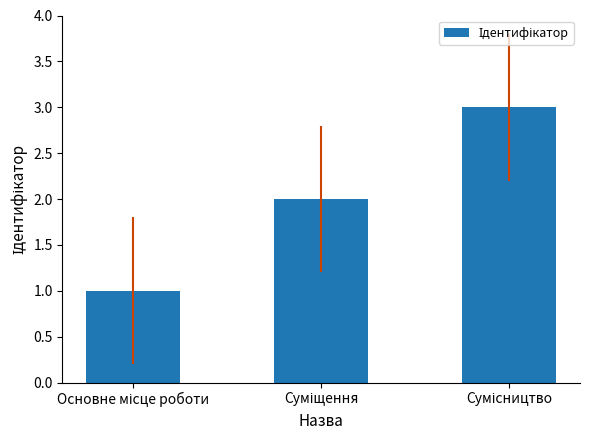

How many bars are there in total?

3